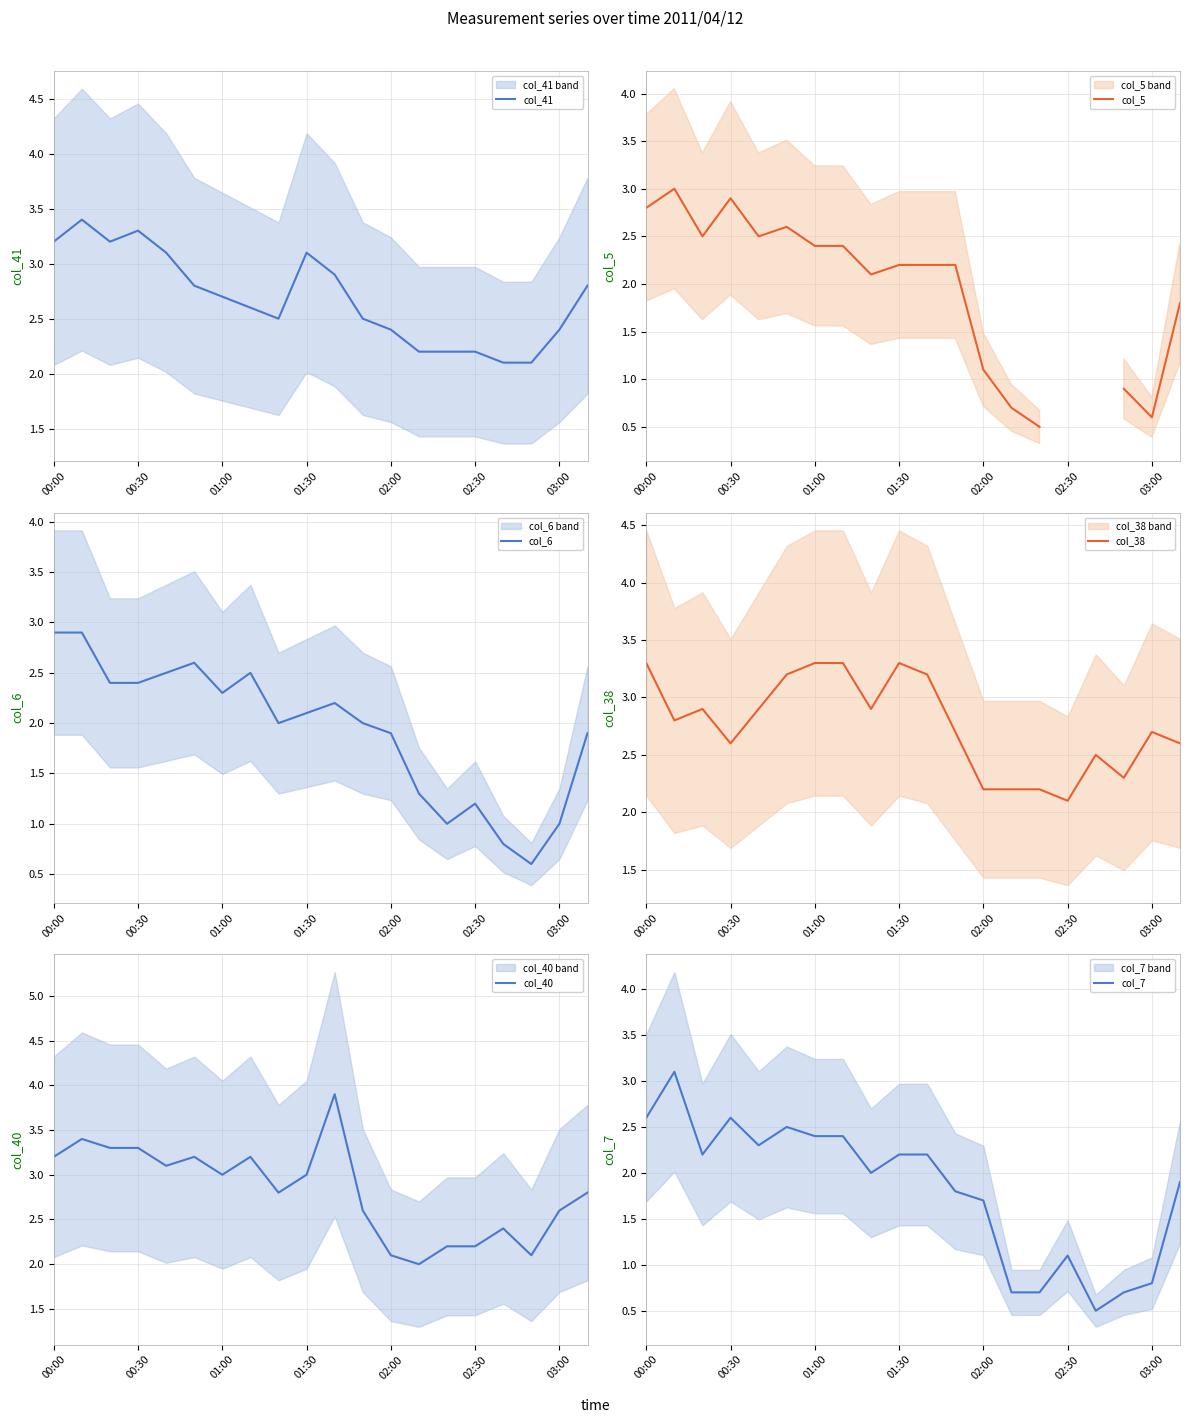

What is the smallest value displayed?

0.5